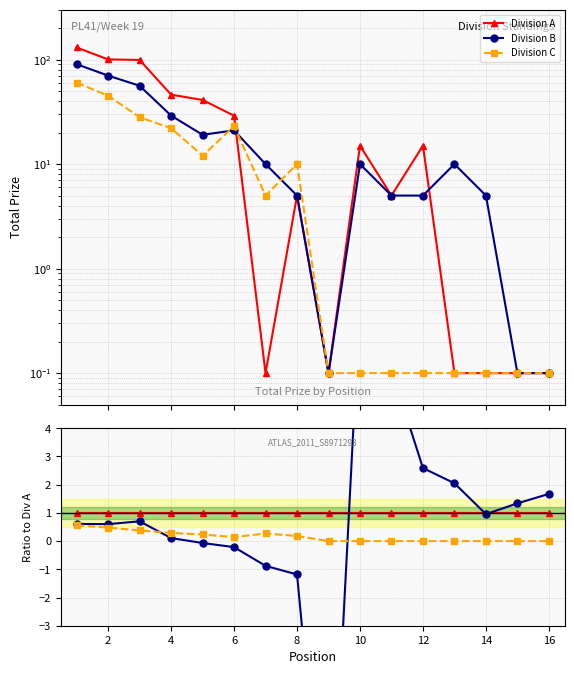

Is it true that Division B equals 0.5 at 16?

False